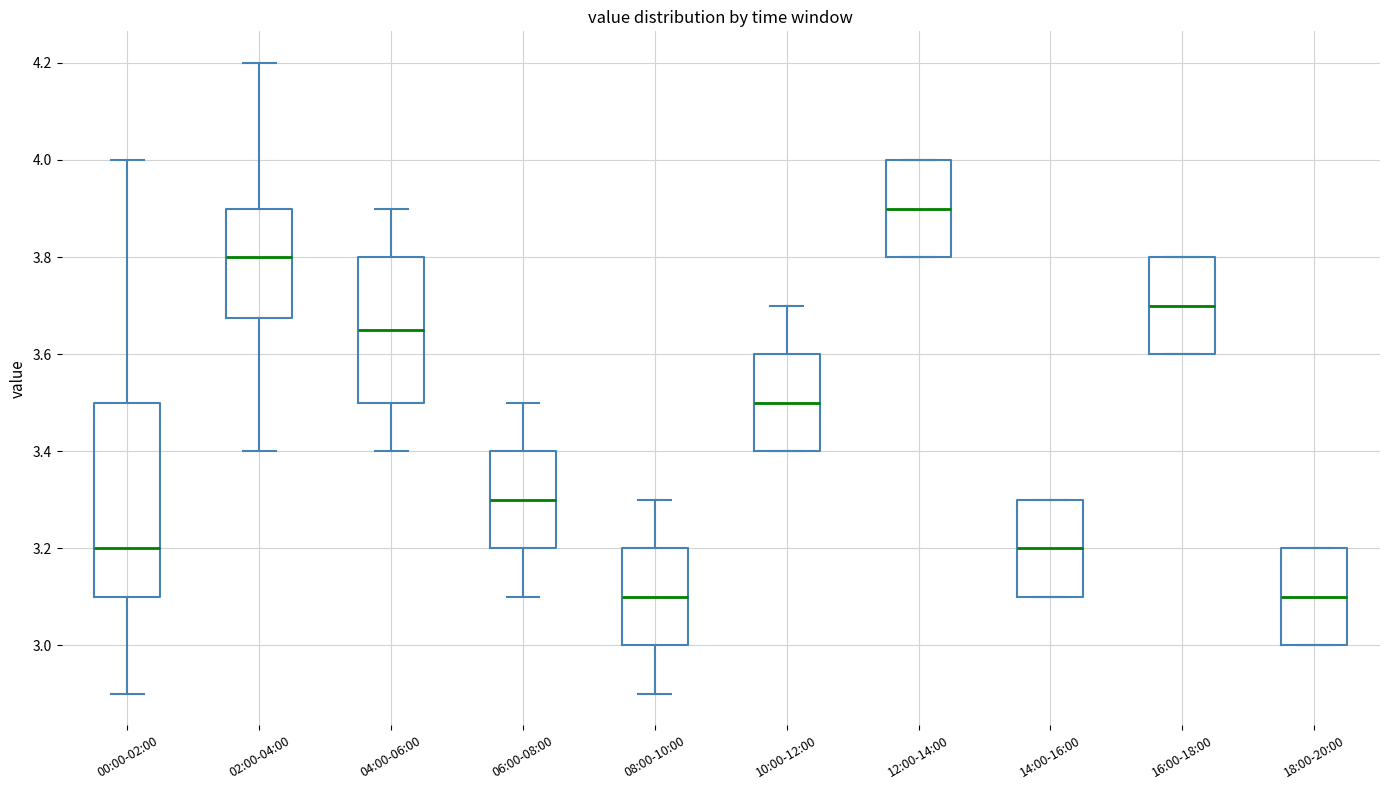

Where is the lower edge of the box for 18:00-20:00 on the y-axis? The values are not printed on the chart, so give them approximately, as read against the axis.

3.00